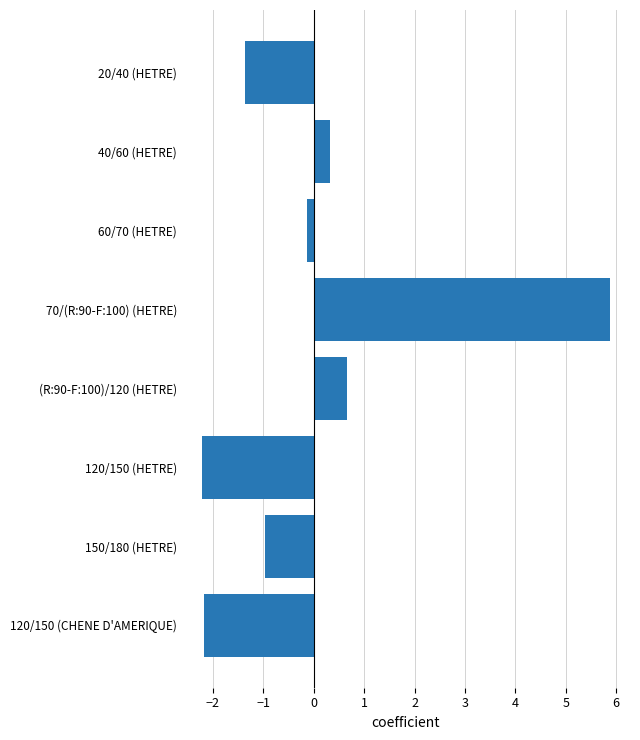

What is the label of the 7th bar from the bottom?

40/60 (HETRE)